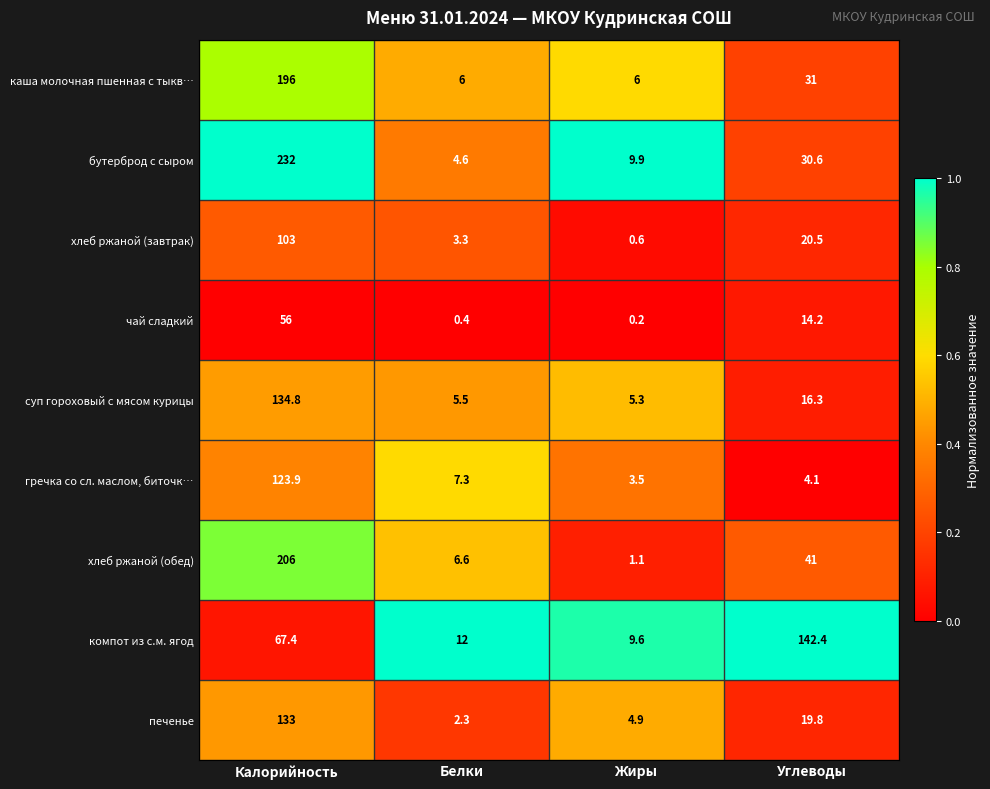

List the series in order of their peak value, highest first.

бутерброд с сыром, хлеб ржаной (обед), каша молочная пшенная с тыкв…, компот из с.м. ягод, суп гороховый с мясом курицы, печенье, гречка со сл. маслом, биточк…, хлеб ржаной (завтрак), чай сладкий